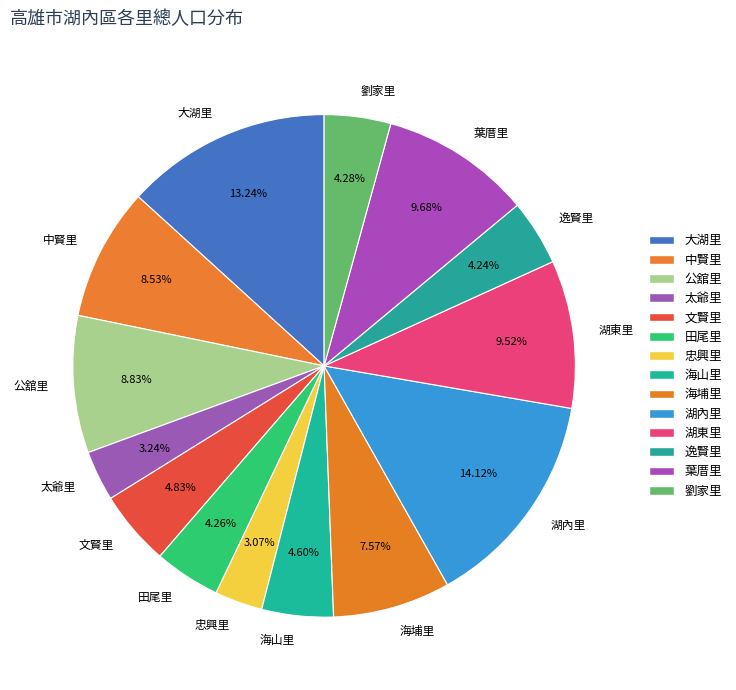

Count the number of slices in the pie.

14